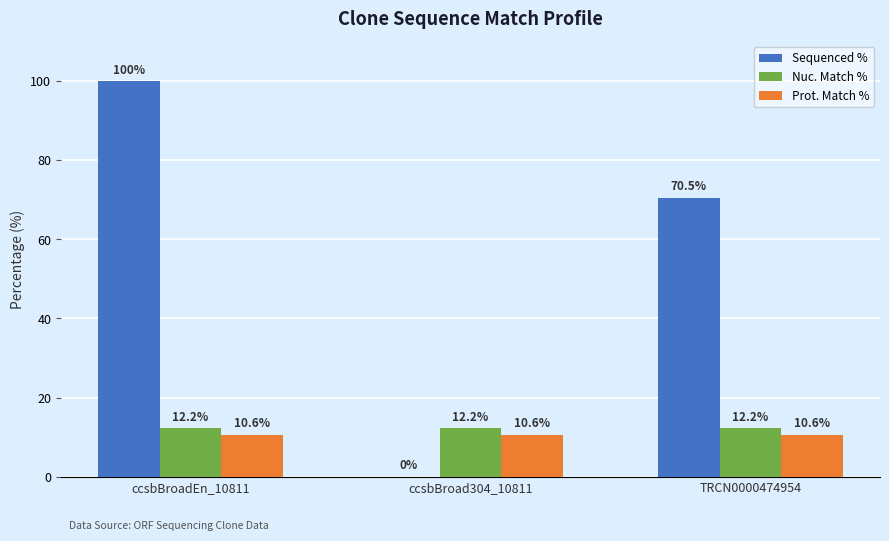

At which category is the sum across all series the highest?

ccsbBroadEn_10811